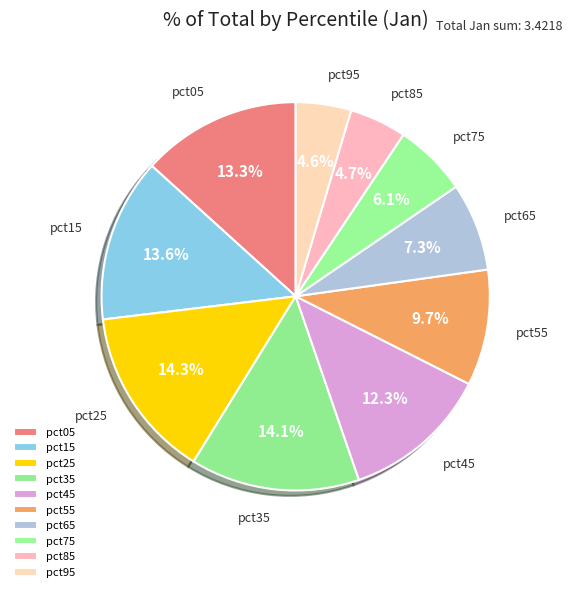

To the nearest percent, what portion does pct75 represent?

6%